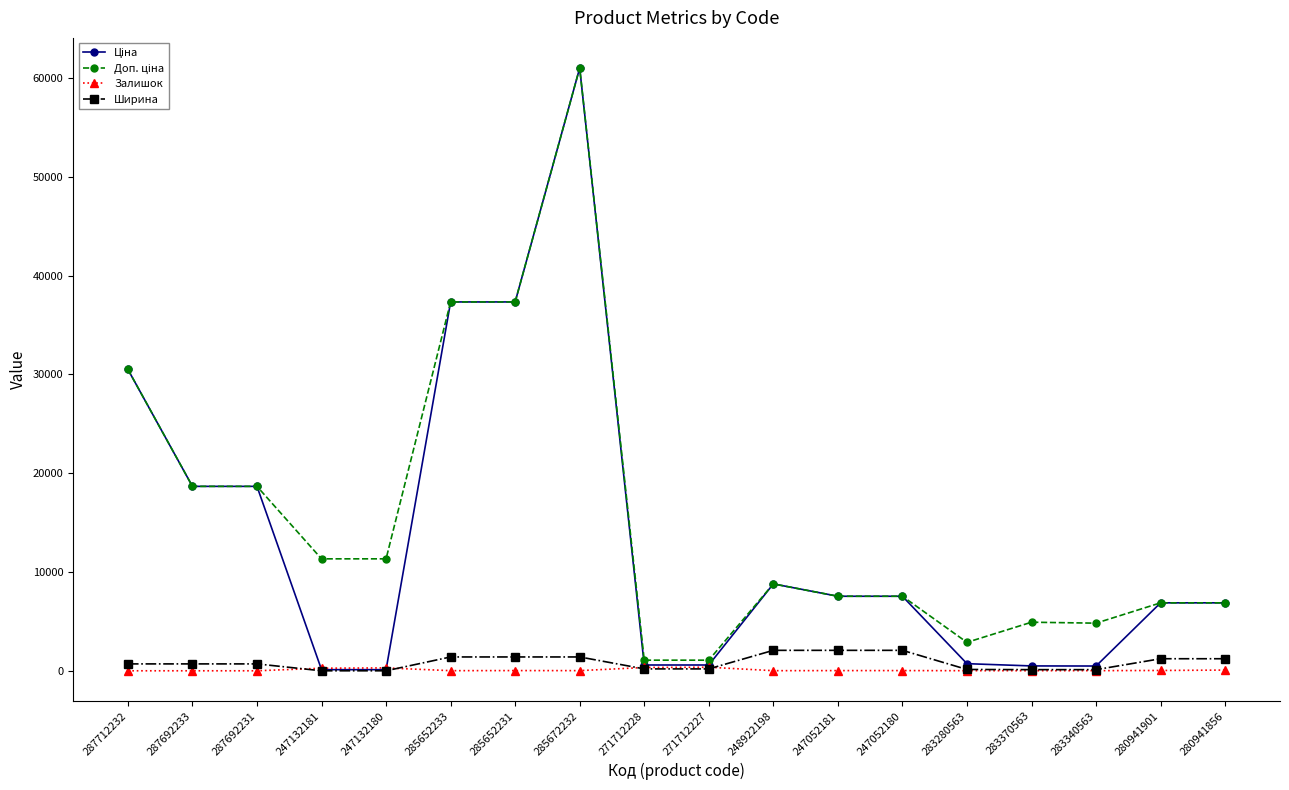

What is the spread (max minus min) of values at 271712228?

883.5